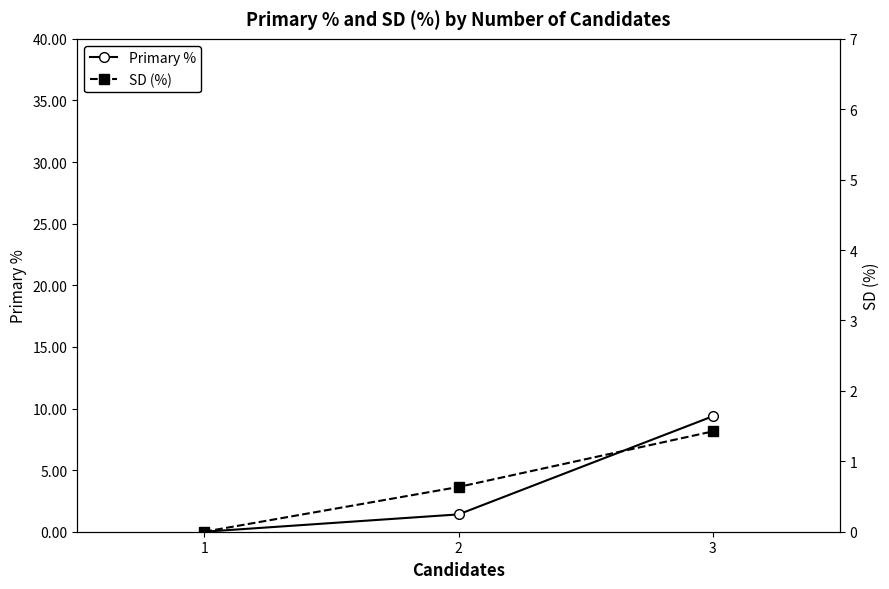

Rank the categories by Primary % value from highest to lowest.

3, 2, 1